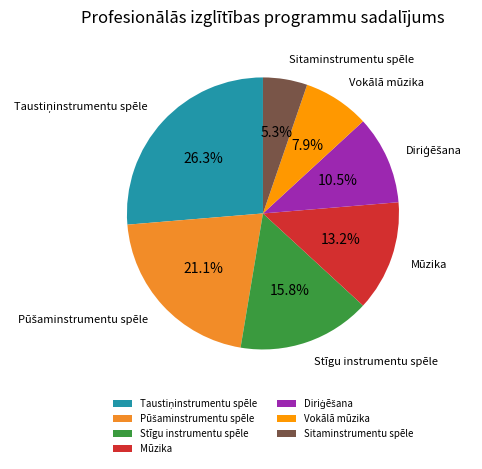

Approximately how many times larger is the value at Vokālā mūzika compared to Stīgu instrumentu spēle?

0.5